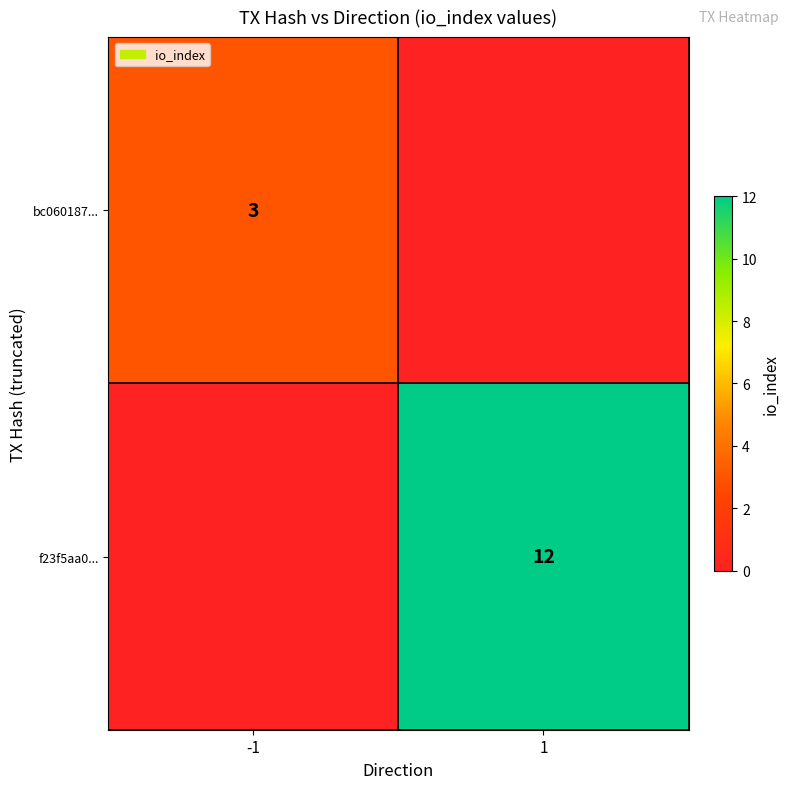

At which category is the sum across all series the highest?

1